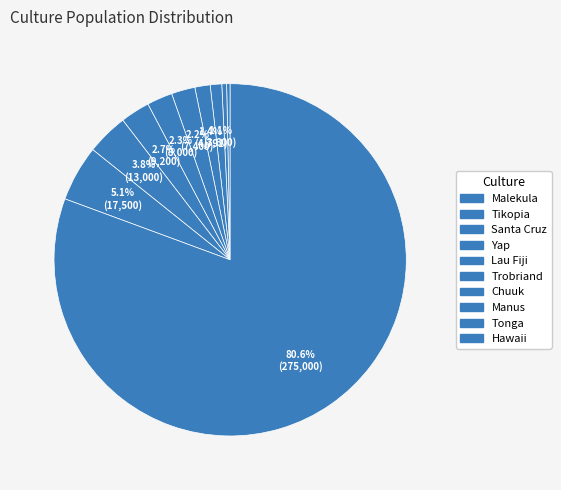

Is it true that Malekula is 1% of the pie?

False